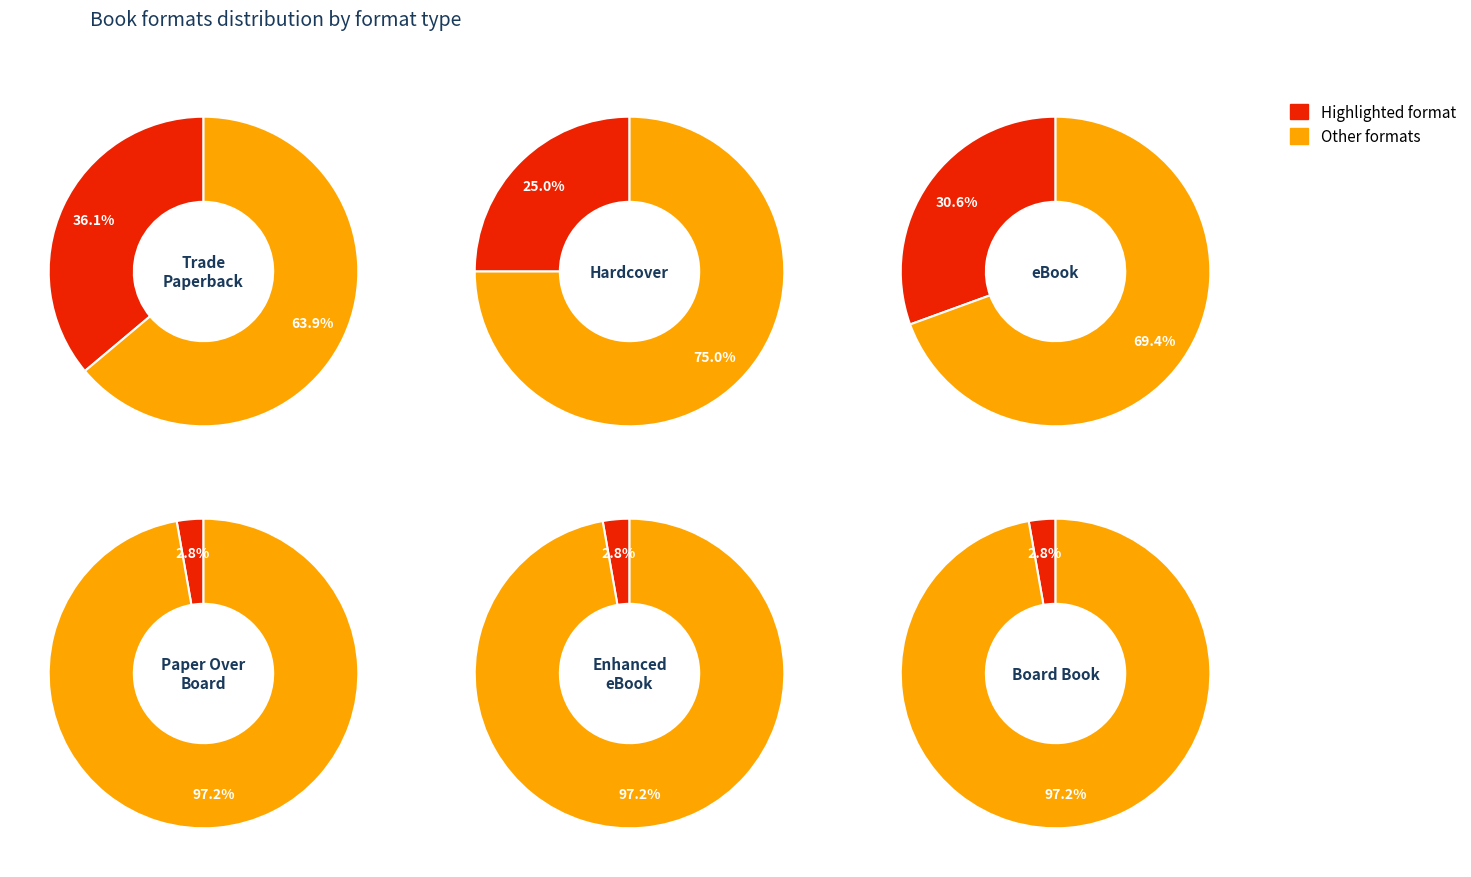

To the nearest percent, what is the difference between the Paper Over Board and eBook slice percentages?

28%